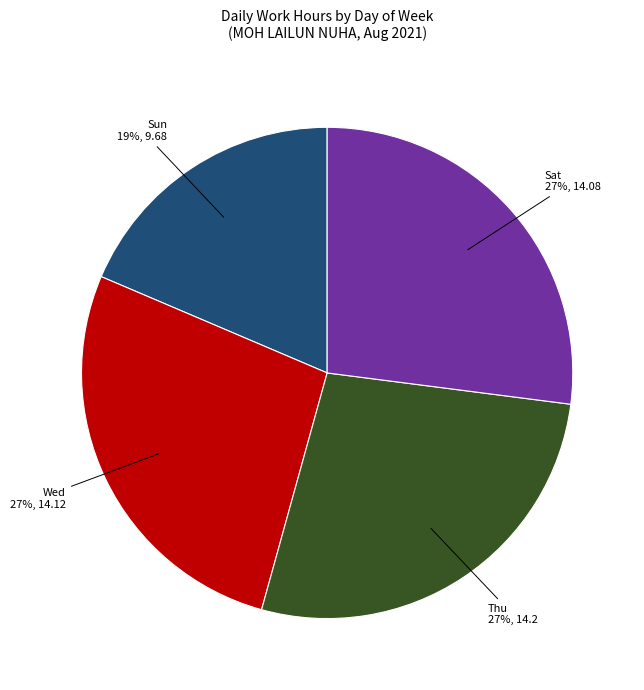

Which category has the smallest portion of the pie?

Sun